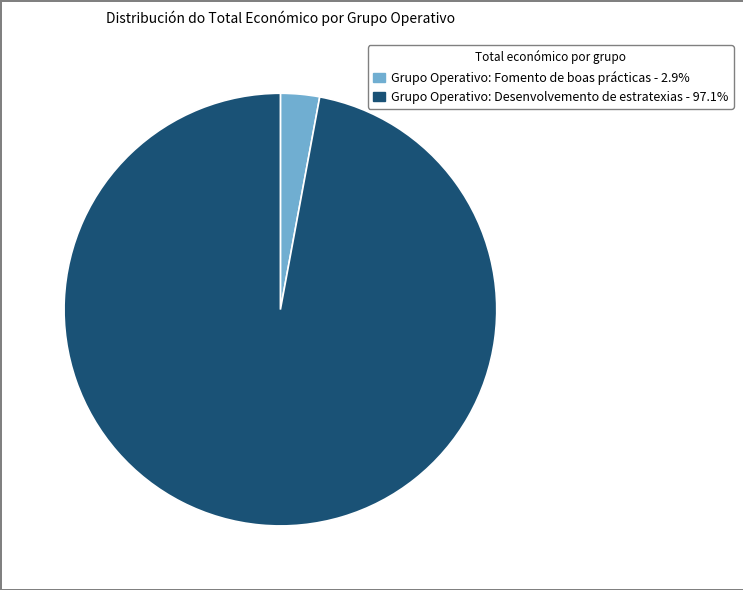

Combined, do Grupo Operativo: Desenvolvemento de estratexias and Grupo Operativo: Fomento de boas prácticas account for over 50%?

Yes